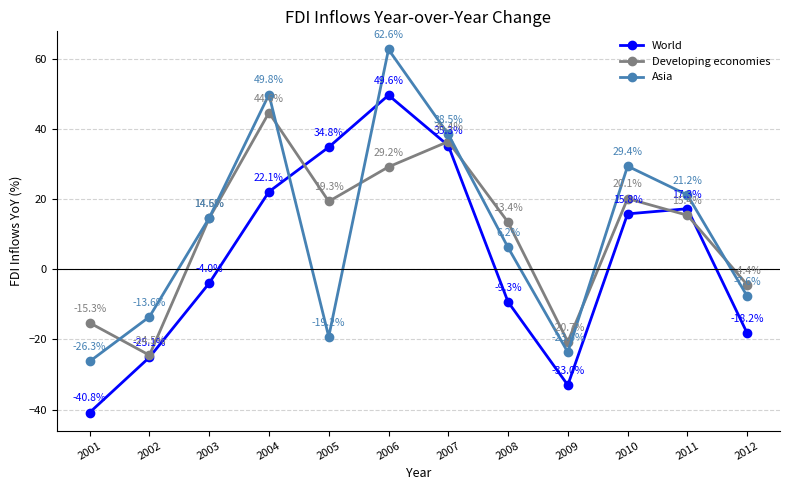

What is the total value across all series at 2003?

25.2